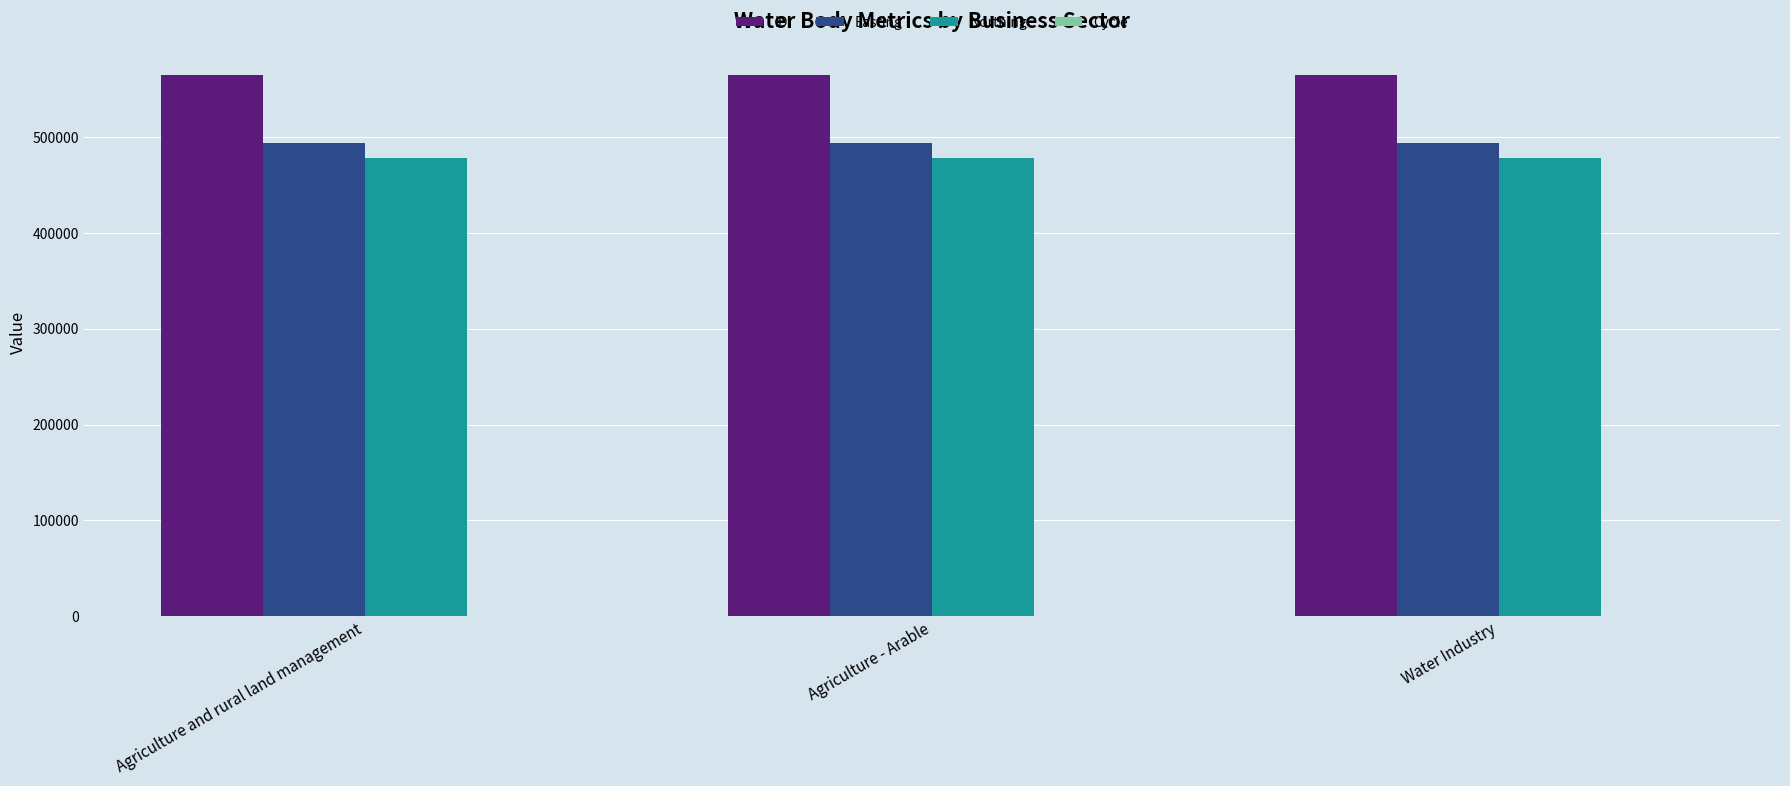

Is the value of ID at Agriculture - Arable greater than the value of Northing at Agriculture - Arable?

Yes